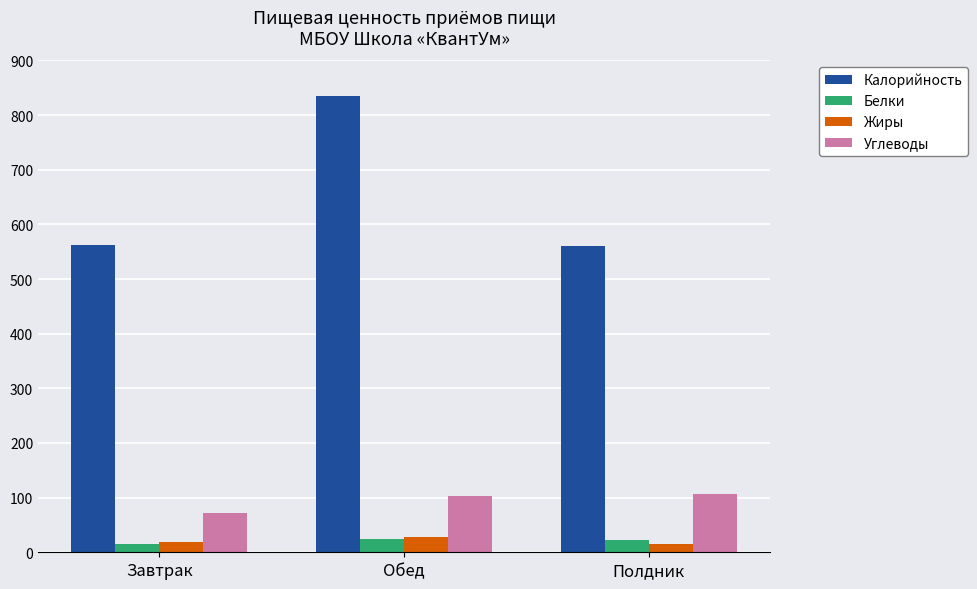

Which series changed the most between Завтрак and Обед?

Калорийность